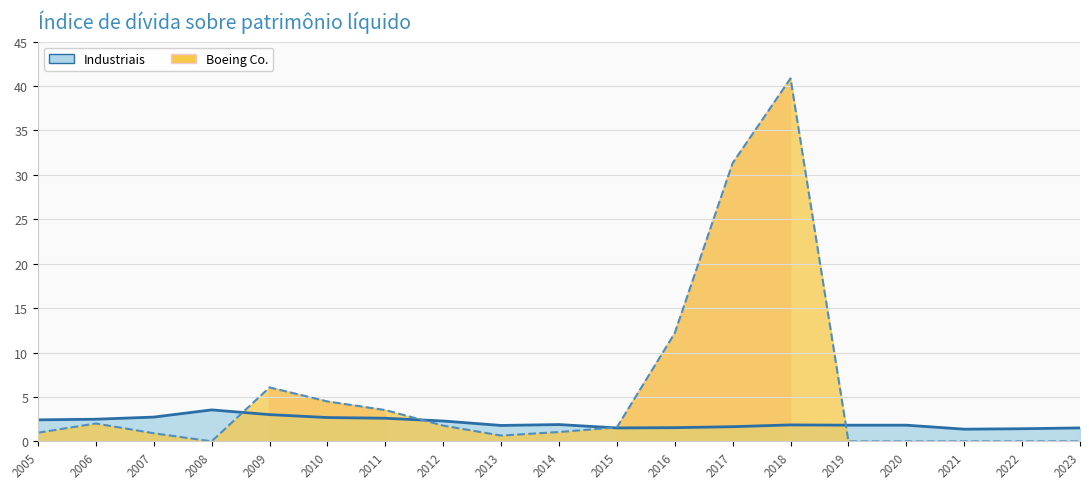

What is the sum of the Industriais values at 2023 and 2006?

4.0